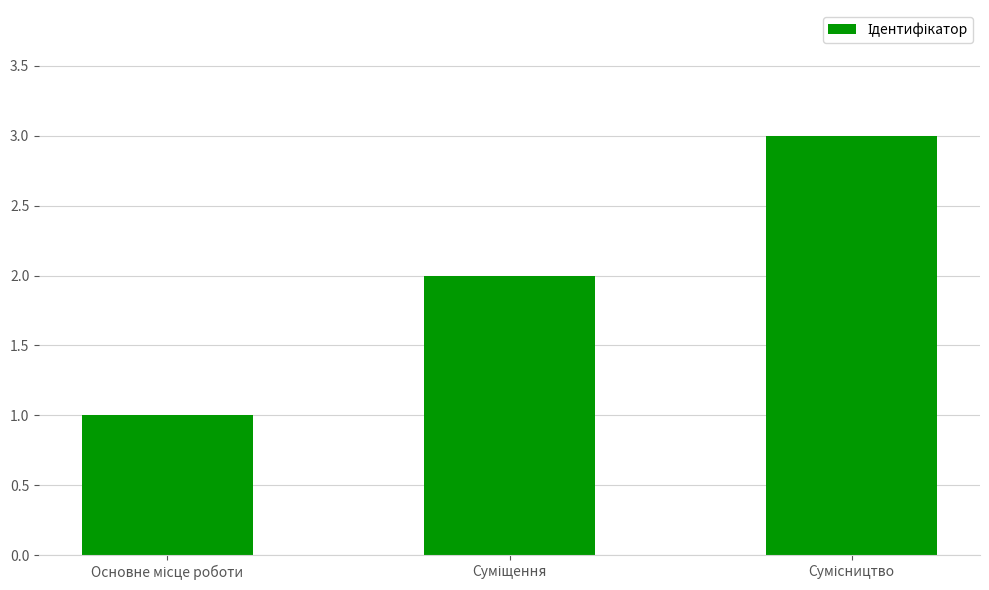

What is the sum of all values?

6